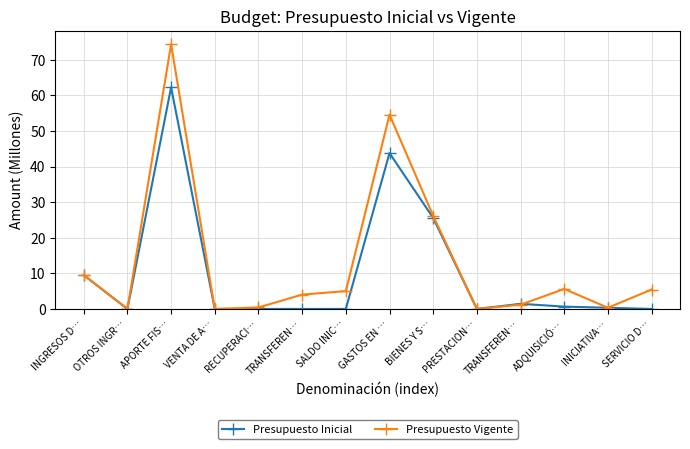

List the labels in order of Presupuesto Vigente value, smallest first.

OTROS INGR…, VENTA DE A…, PRESTACION…, INICIATIVA…, RECUPERACI…, TRANSFEREN…, TRANSFEREN…, SALDO INIC…, SERVICIO D…, ADQUISICIÓ…, INGRESOS D…, BIENES Y S…, GASTOS EN …, APORTE FIS…